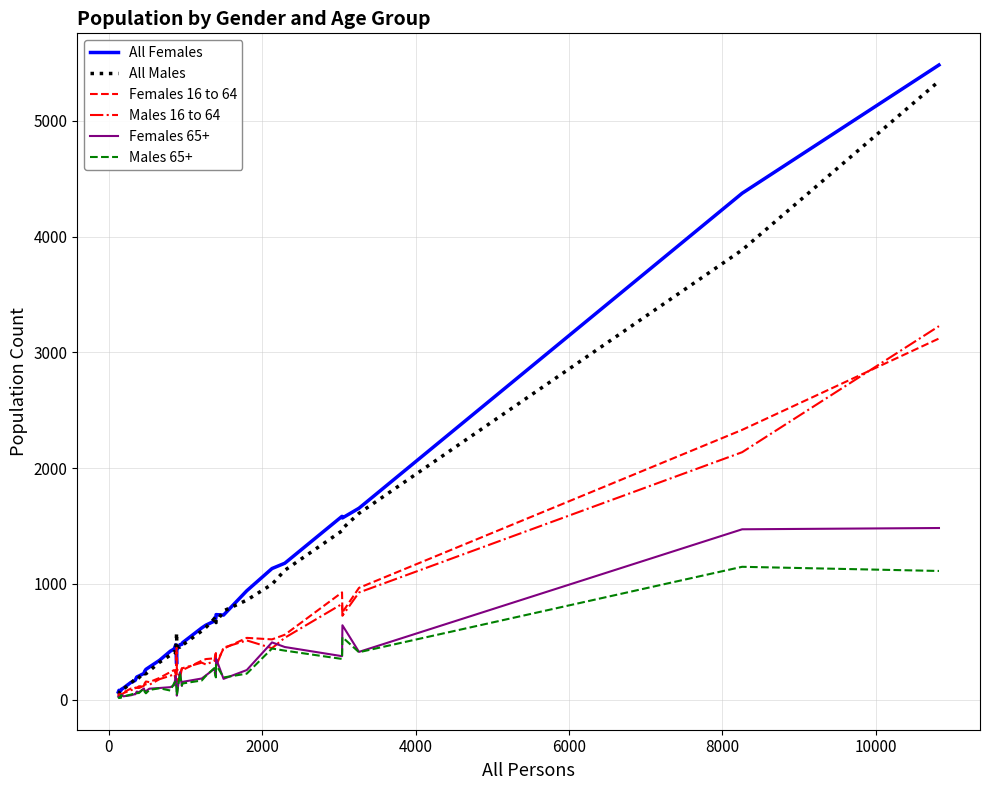

What are all the series names shown in the legend?

All Females, All Males, Females 16 to 64, Males 16 to 64, Females 65+, Males 65+